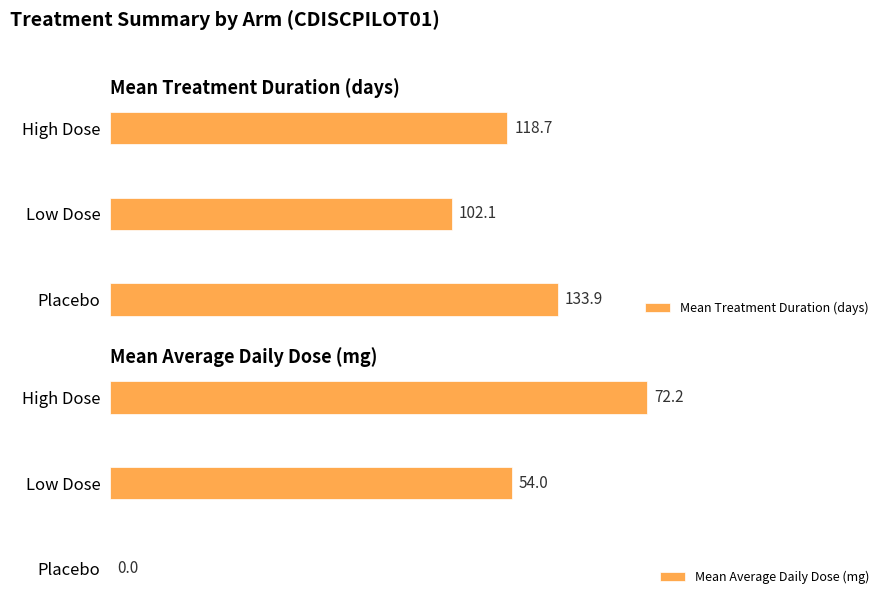

Which series has the largest total across all categories?

Mean Treatment Duration (days)